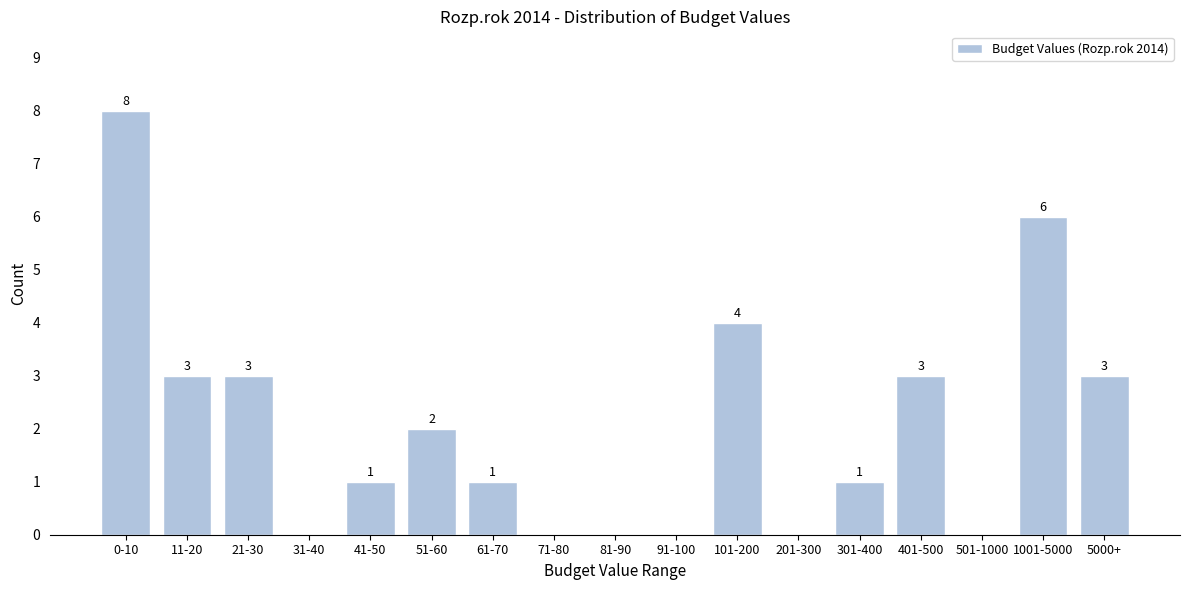

Reading left to right, list all the values displayed in this chart.

0-10=8	11-20=3	21-30=3	31-40=0	41-50=1	51-60=2	61-70=1	71-80=0	81-90=0	91-100=0	101-200=4	201-300=0	301-400=1	401-500=3	501-1000=0	1001-5000=6	5000+=3